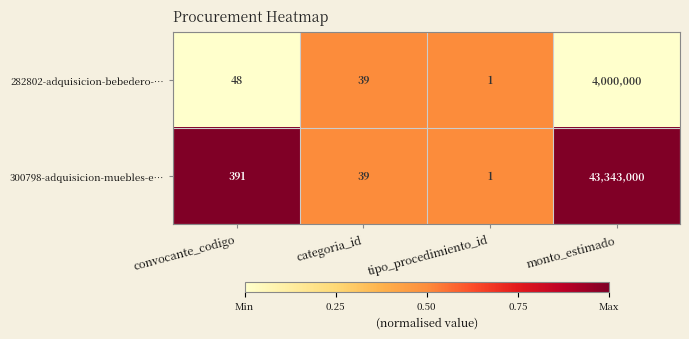

Which series has the largest total across all categories?

300798-adquisicion-muebles-e…